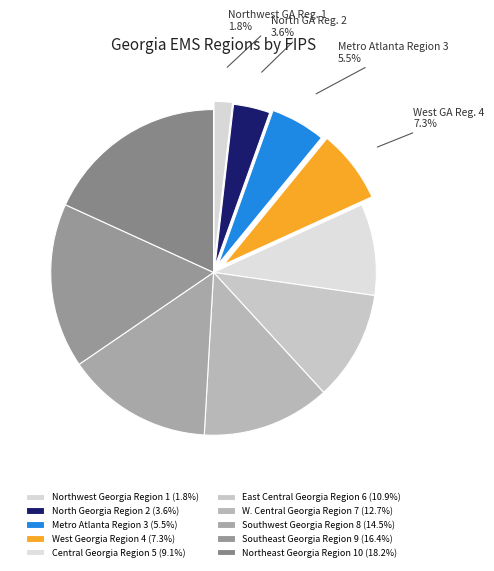

What is the ratio of the value at Metro Atlanta Region 3 to the value at Northeast Georgia Region 10?

0.3